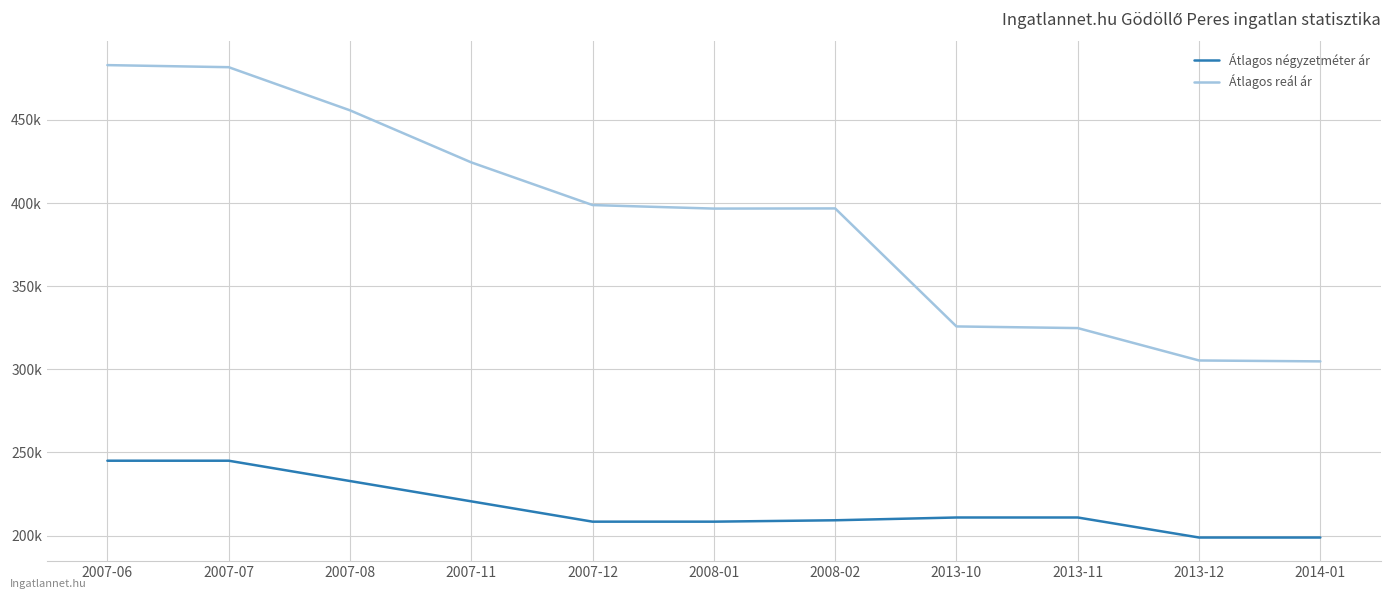

Rank the categories by Átlagos négyzetméter ár value from highest to lowest.

2007-06, 2007-07, 2007-08, 2007-11, 2013-10, 2013-11, 2008-02, 2007-12, 2008-01, 2013-12, 2014-01